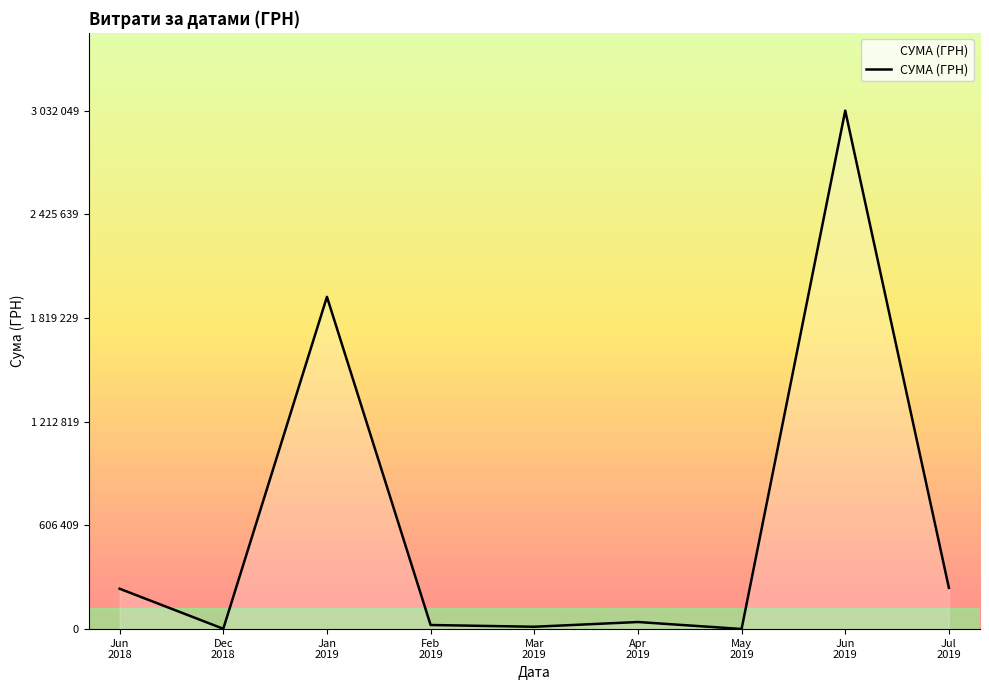

True or false: the data shows 24056.4 at Feb
2019.

True